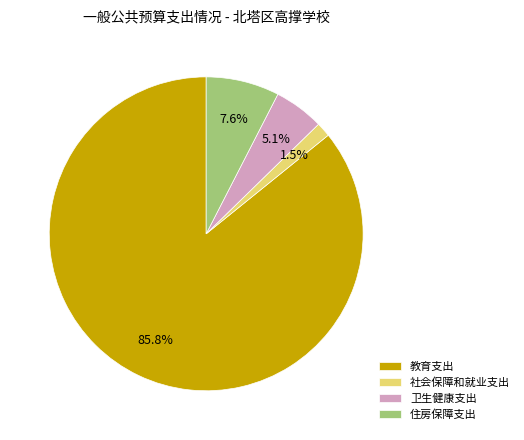

How much of the chart is everything except 卫生健康支出?

94.9%